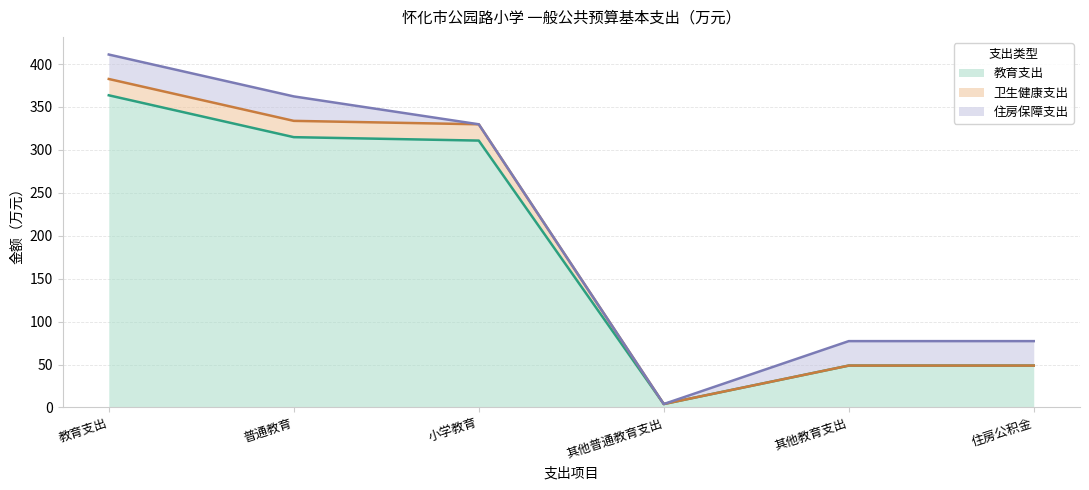

How many lines are shown in the chart?

3